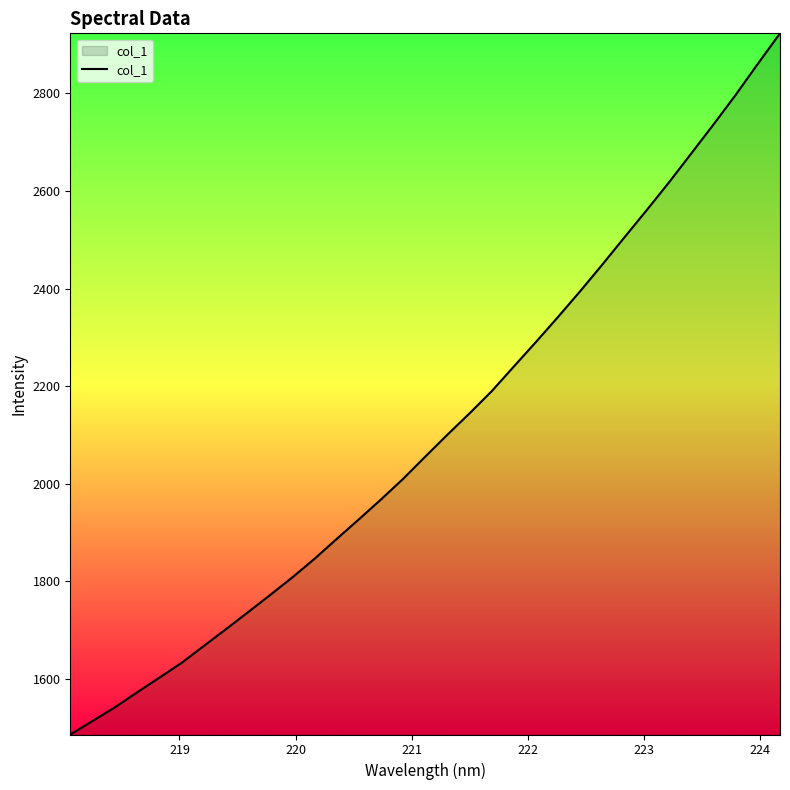

What is the maximum value shown in the chart?

2922.9